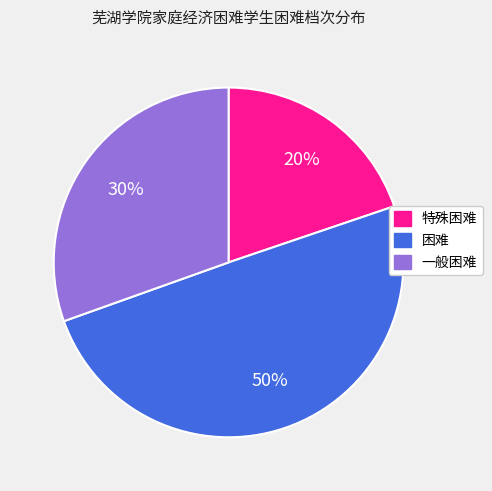

What percentage is the 特殊困难 slice, to the nearest percent?

20%